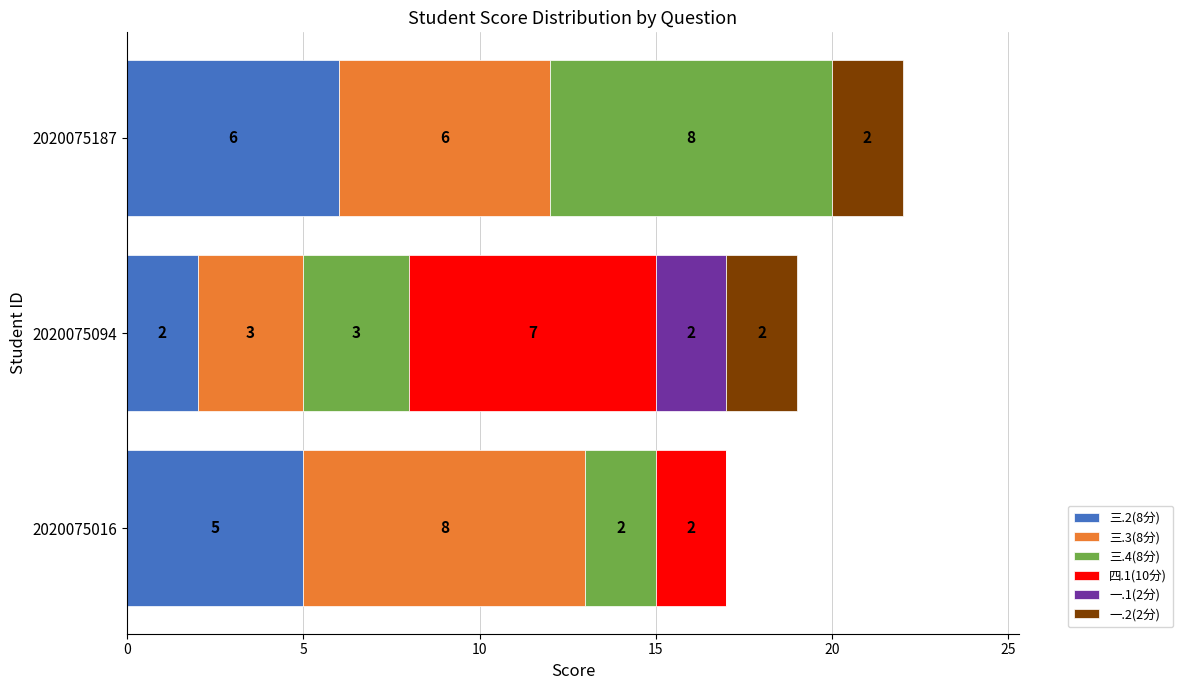

At which label is 三.2(8分) closest to 4?

2020075016